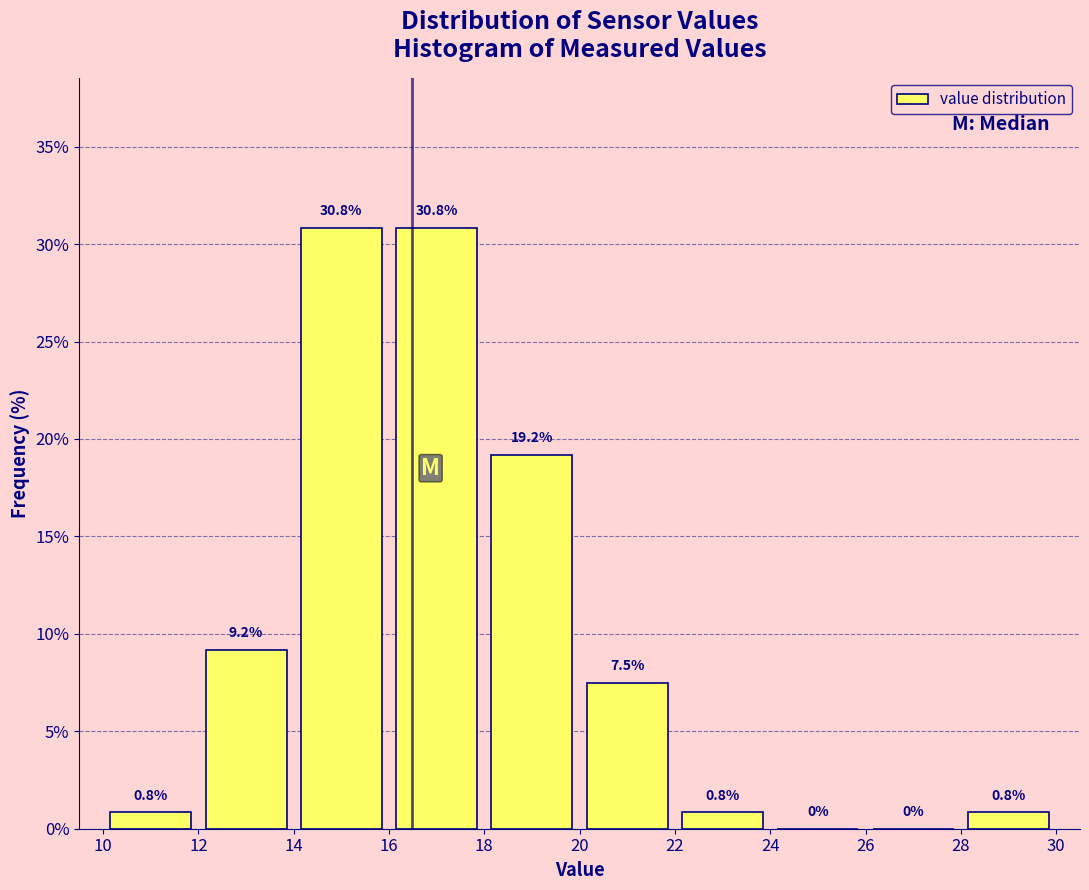

Reading left to right, list every bar in this chart as the range it spans on the x-axis followed by its height.

10 to 12: 0.8
12 to 14: 9.2
14 to 16: 30.8
16 to 18: 30.8
18 to 20: 19.2
20 to 22: 7.5
22 to 24: 0.8
24 to 26: 0.0
26 to 28: 0.0
28 to 30: 0.8